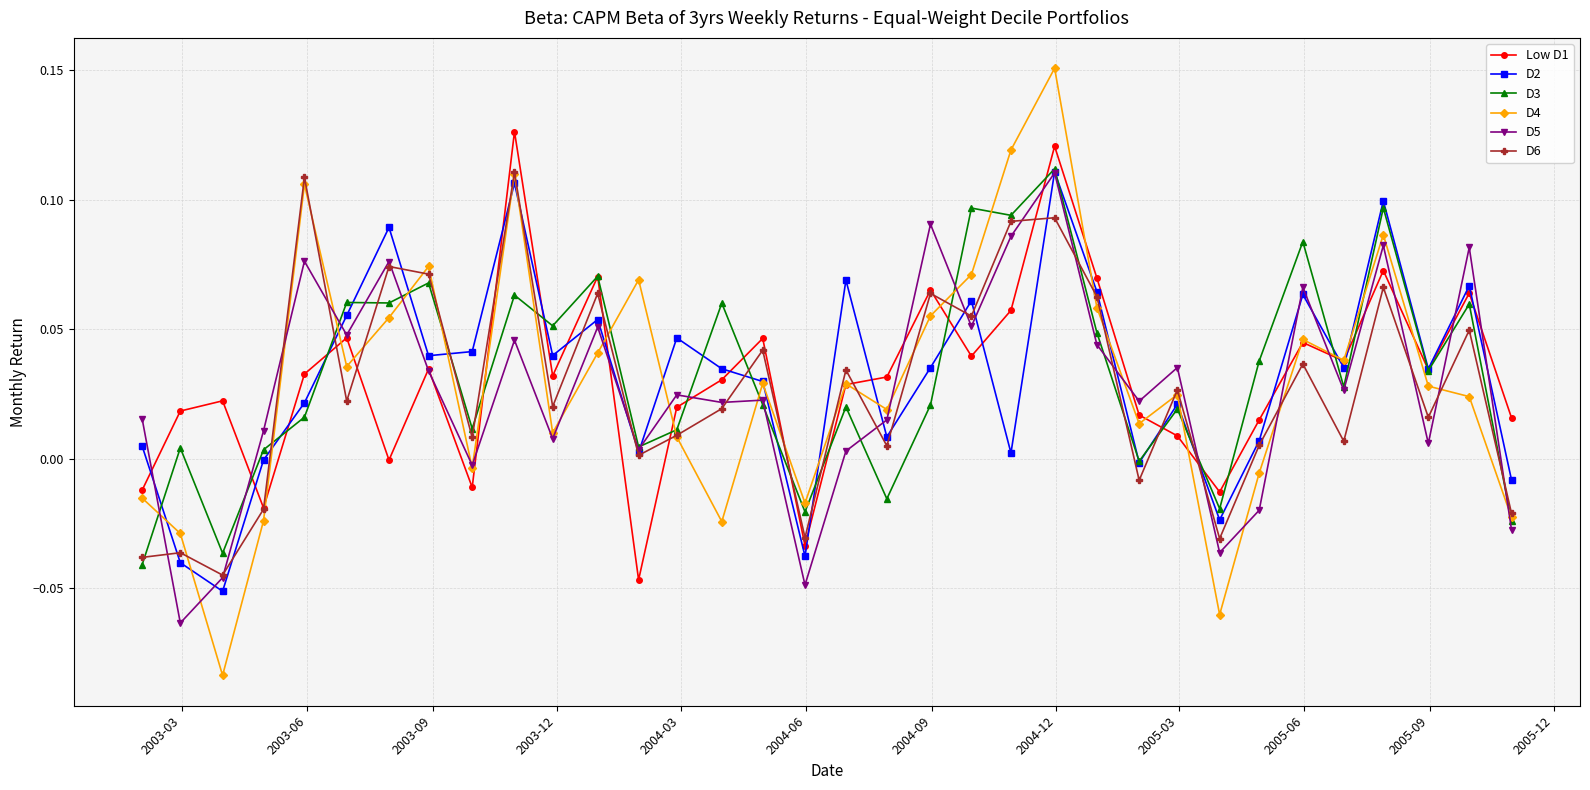

True or false: D6 has more than 0 points higher than both neighbors.

True